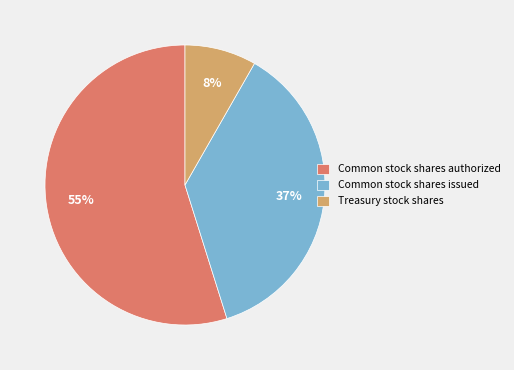

How many slices are in this pie chart?

3